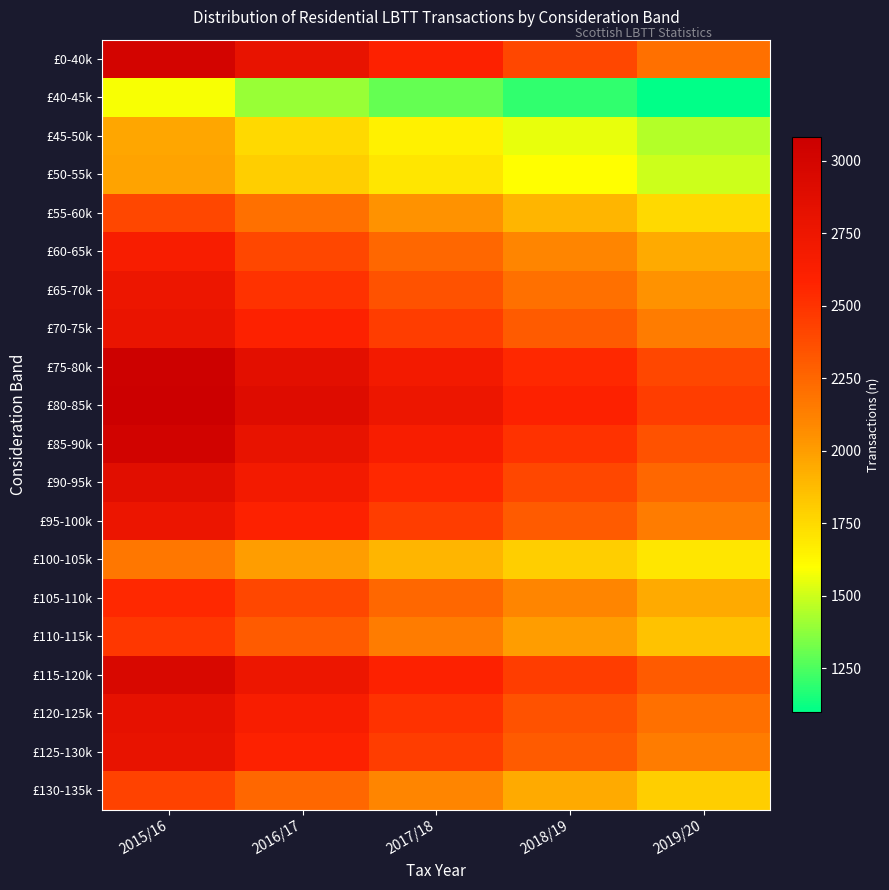

Reading left to right, what are all the values shown in this chart?

£0-40k: 2015/16=3010	2016/17=2800	2017/18=2600	2018/19=2400	2019/20=2200
£40-45k: 2015/16=1580	2016/17=1400	2017/18=1300	2018/19=1200	2019/20=1100
£45-50k: 2015/16=1960	2016/17=1750	2017/18=1650	2018/19=1550	2019/20=1450
£50-55k: 2015/16=1980	2016/17=1800	2017/18=1700	2018/19=1600	2019/20=1500
£55-60k: 2015/16=2400	2016/17=2200	2017/18=2050	2018/19=1900	2019/20=1750
£60-65k: 2015/16=2640	2016/17=2400	2017/18=2250	2018/19=2100	2019/20=1950
£65-70k: 2015/16=2750	2016/17=2500	2017/18=2350	2018/19=2200	2019/20=2050
£70-75k: 2015/16=2780	2016/17=2600	2017/18=2450	2018/19=2300	2019/20=2150
£75-80k: 2015/16=3060	2016/17=2850	2017/18=2700	2018/19=2550	2019/20=2400
£80-85k: 2015/16=3080	2016/17=2900	2017/18=2750	2018/19=2600	2019/20=2450
£85-90k: 2015/16=3020	2016/17=2800	2017/18=2650	2018/19=2500	2019/20=2350
£90-95k: 2015/16=2870	2016/17=2700	2017/18=2550	2018/19=2400	2019/20=2250
£95-100k: 2015/16=2770	2016/17=2600	2017/18=2450	2018/19=2300	2019/20=2150
£100-105k: 2015/16=2170	2016/17=2000	2017/18=1900	2018/19=1800	2019/20=1700
£105-110k: 2015/16=2550	2016/17=2400	2017/18=2250	2018/19=2100	2019/20=1950
£110-115k: 2015/16=2480	2016/17=2300	2017/18=2150	2018/19=2000	2019/20=1850
£115-120k: 2015/16=2950	2016/17=2750	2017/18=2600	2018/19=2450	2019/20=2300
£120-125k: 2015/16=2820	2016/17=2650	2017/18=2500	2018/19=2350	2019/20=2200
£125-130k: 2015/16=2800	2016/17=2600	2017/18=2450	2018/19=2300	2019/20=2150
£130-135k: 2015/16=2430	2016/17=2250	2017/18=2100	2018/19=1950	2019/20=1800